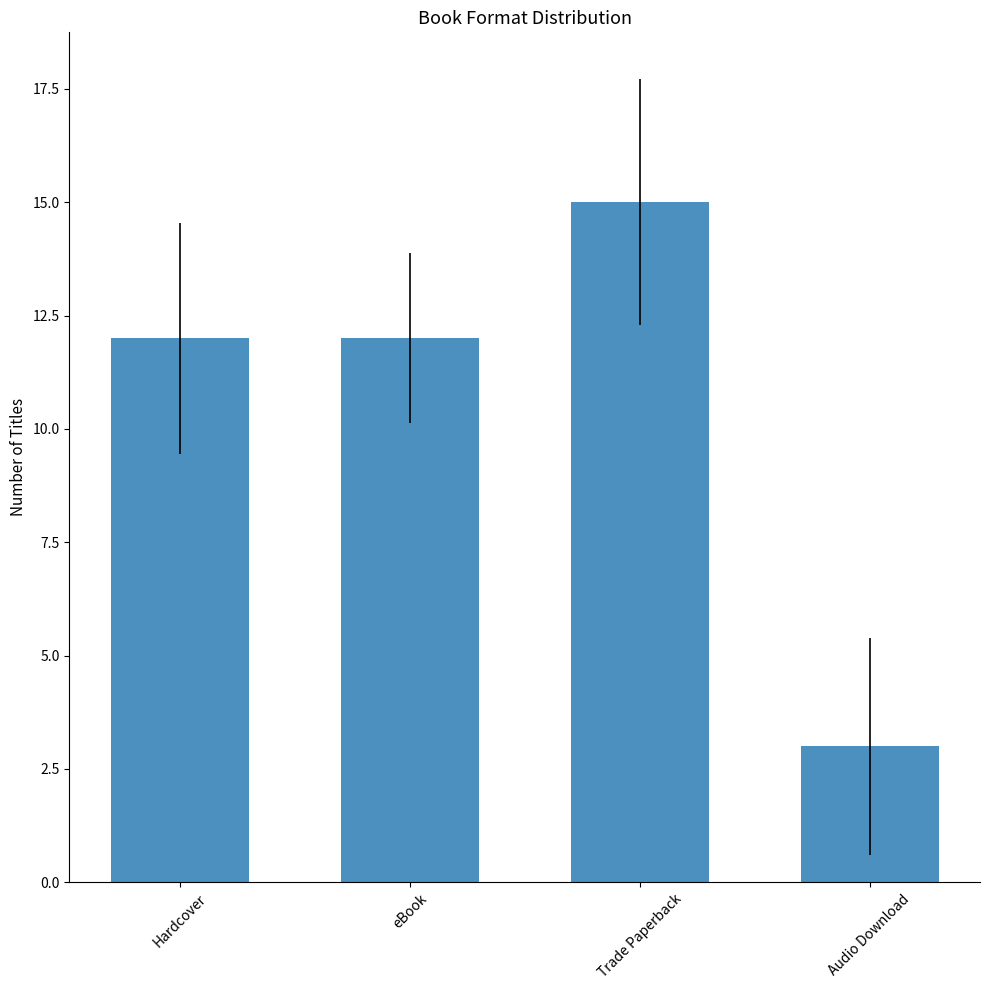

The value at eBook is 12. True or false?

True